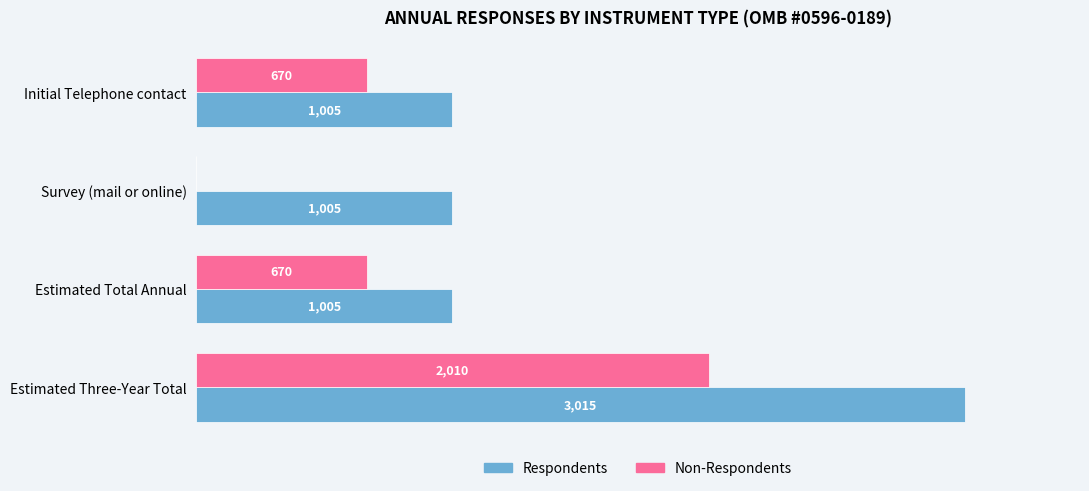

Is the value of Non-Respondents at Estimated Total Annual greater than the value of Respondents at Initial Telephone contact?

No